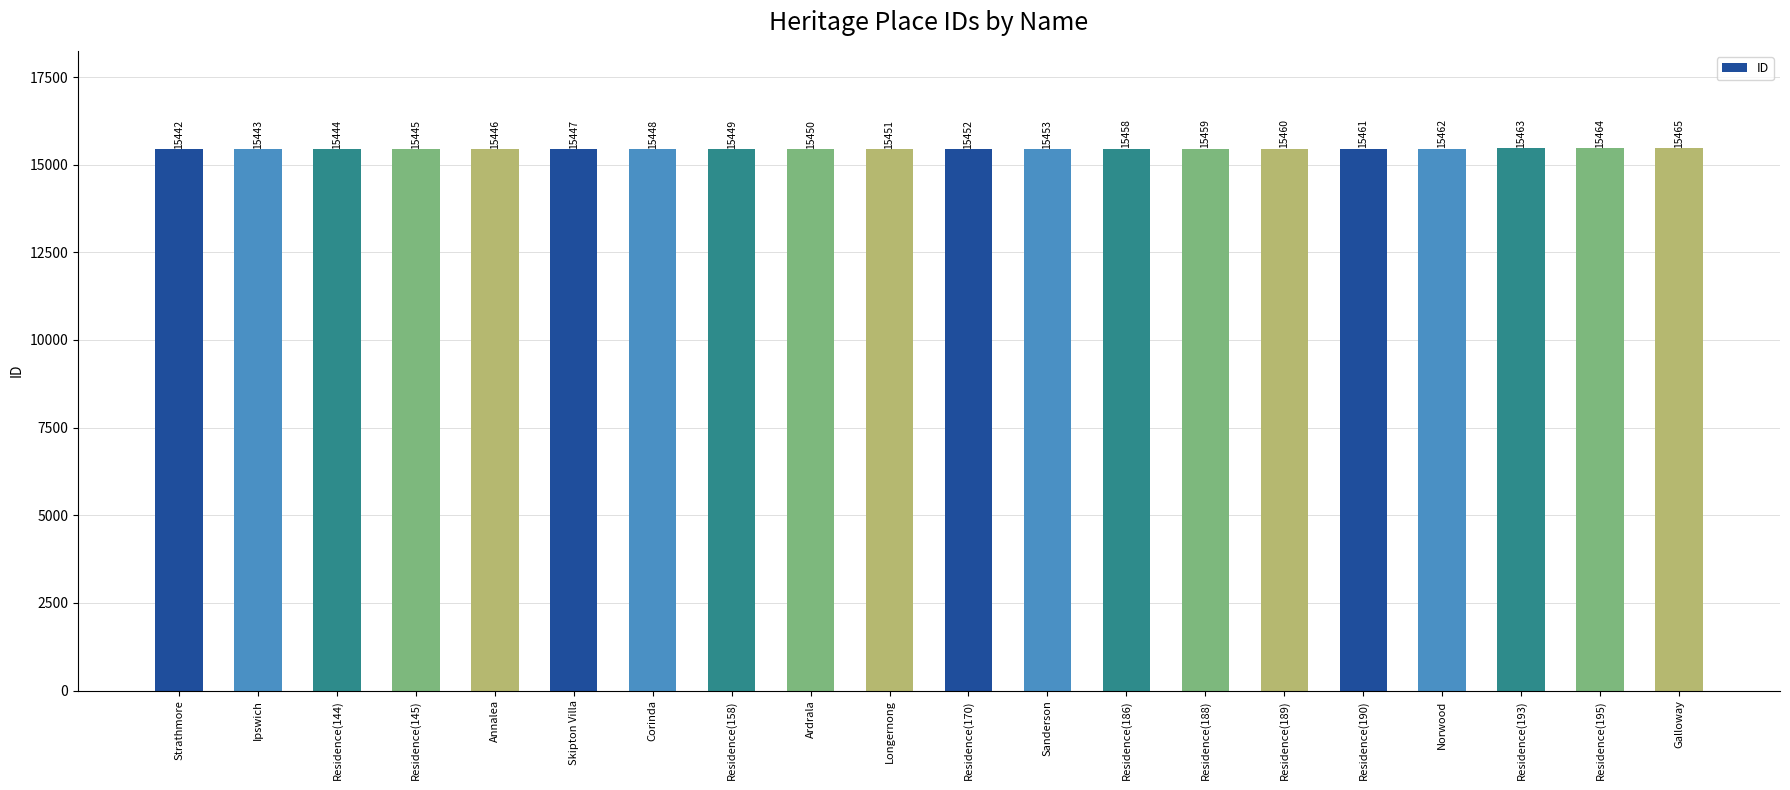

List the labels in order of value, smallest first.

Strathmore, Ipswich, Residence(144), Residence(145), Annalea, Skipton Villa, Corinda, Residence(158), Ardrala, Longernong, Residence(170), Sanderson, Residence(186), Residence(188), Residence(189), Residence(190), Norwood, Residence(193), Residence(195), Galloway